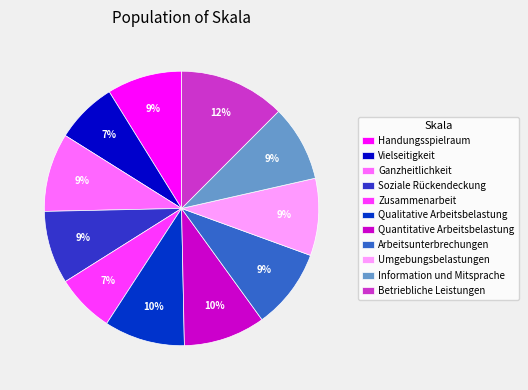

Is it true that Umgebungsbelastungen is 15% of the pie?

False